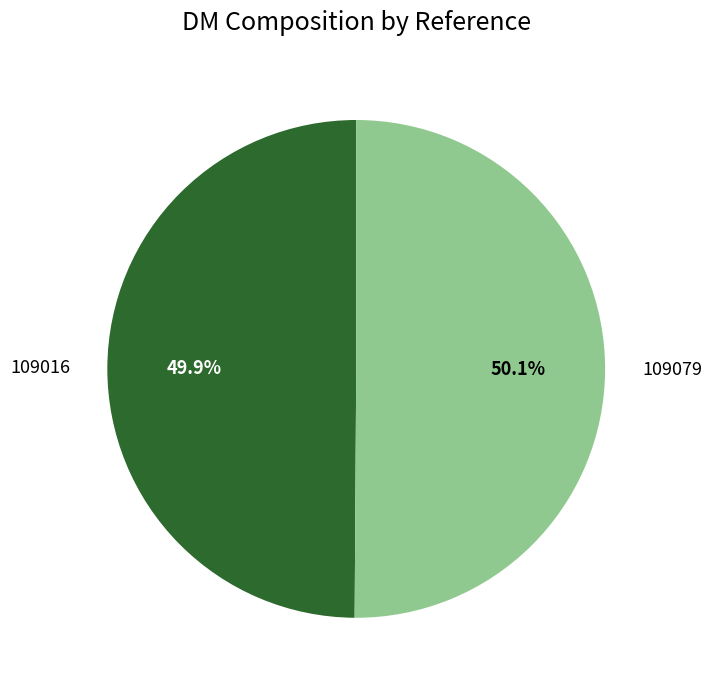

To the nearest percent, what percentage of the pie is 109016?

50%